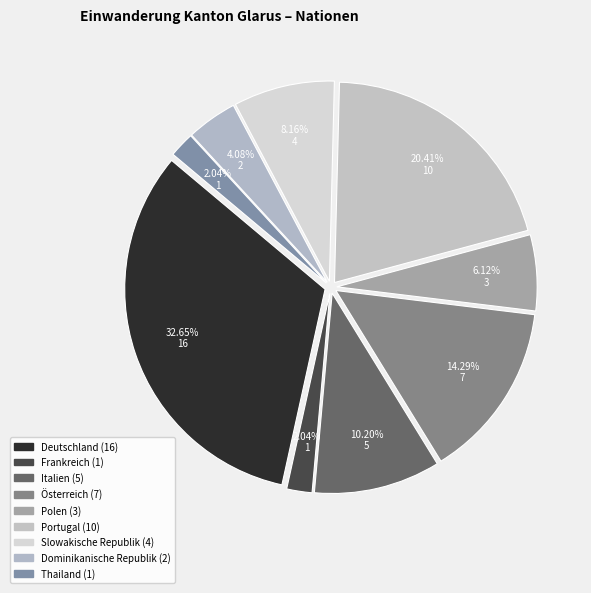

To the nearest percent, what is the difference between the largest and smallest slice percentages?

31%